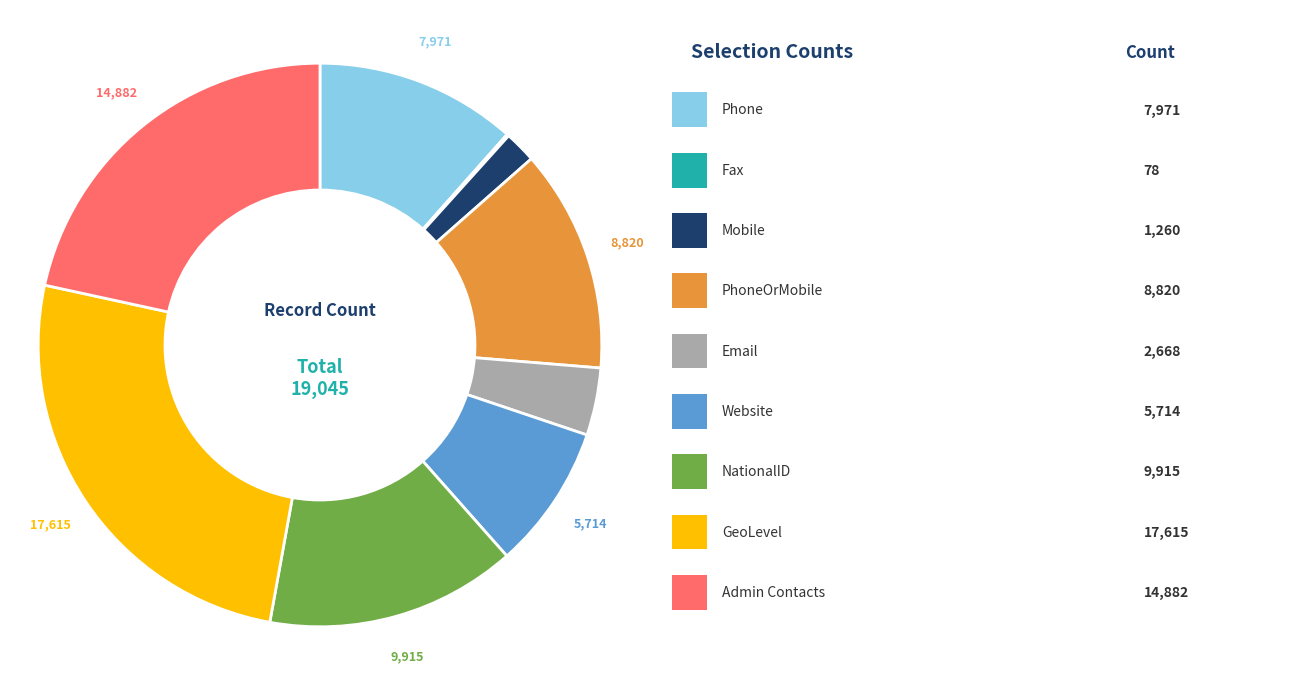

Is there a majority slice in this chart?

No